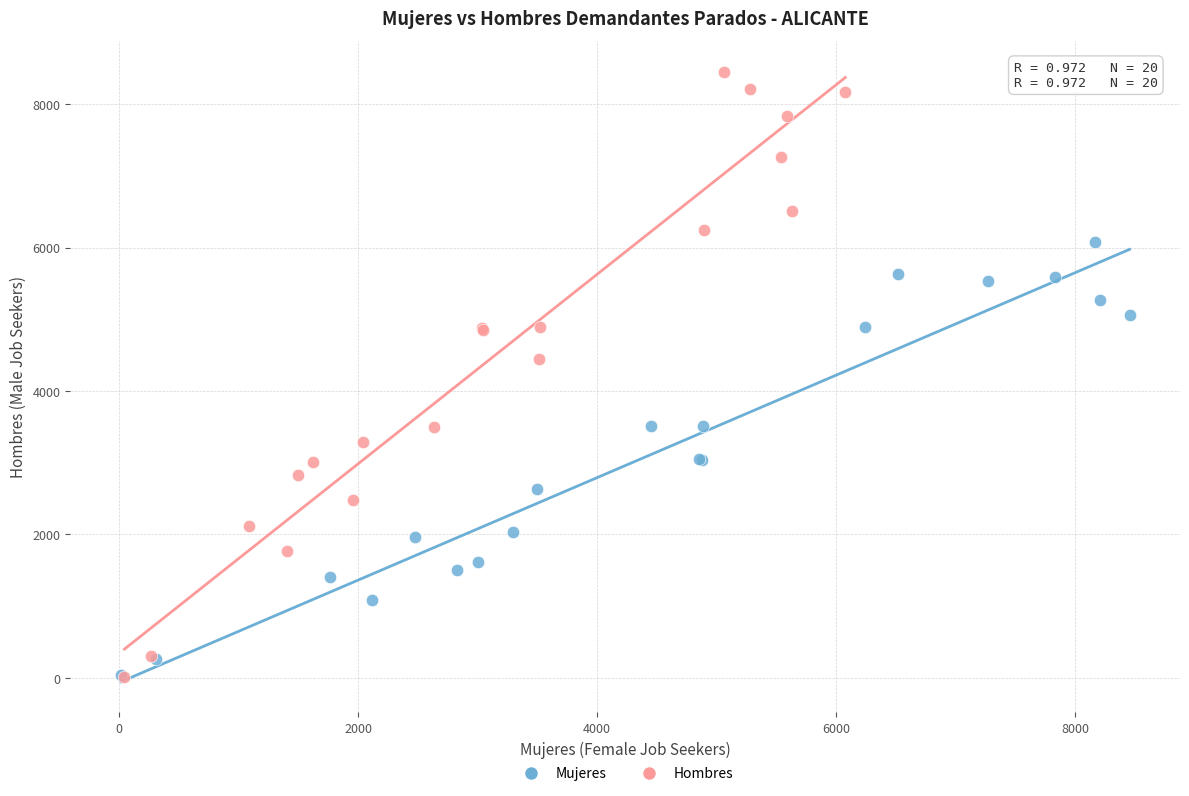

Which series contains the highest Y value?

Hombres